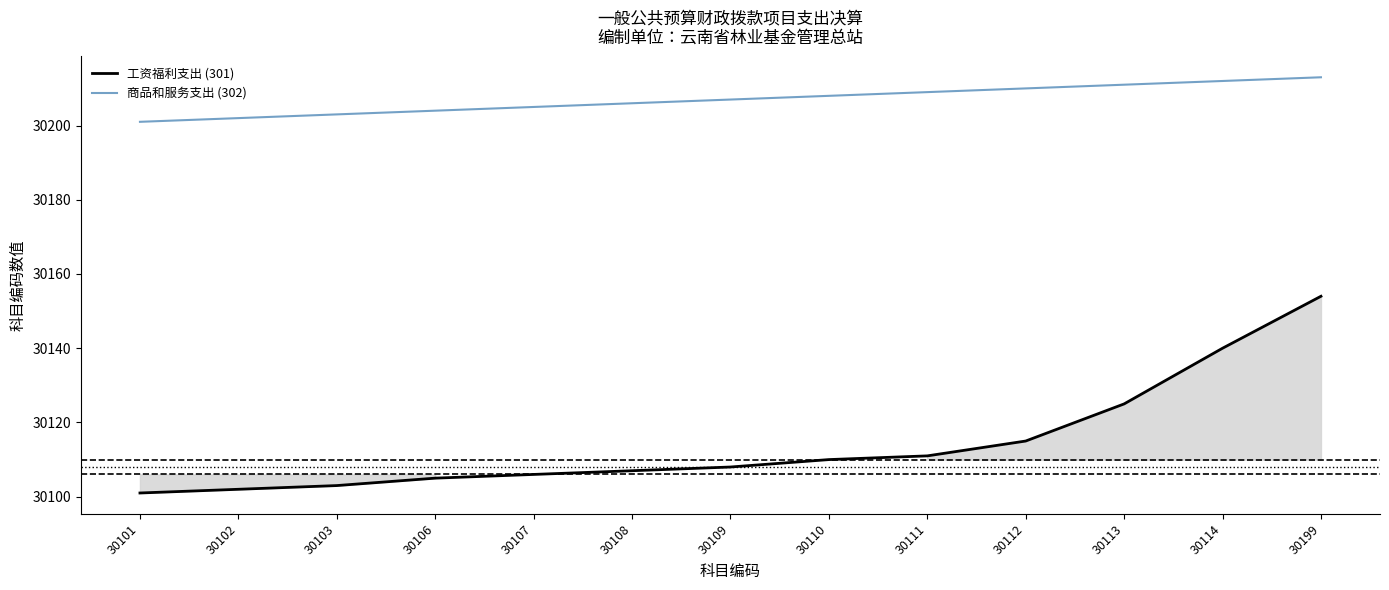

Which has a higher value, 30113 or 30106?

30113